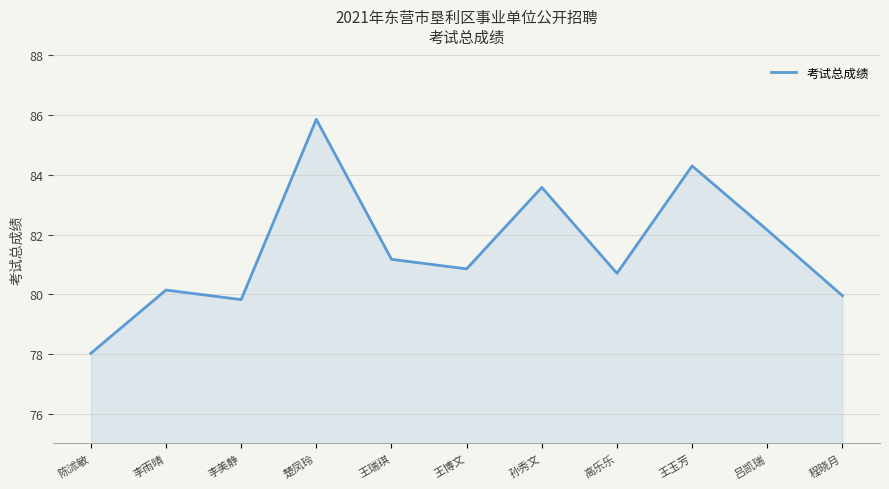

True or false: the data shows 79.8 at 李美静.

True